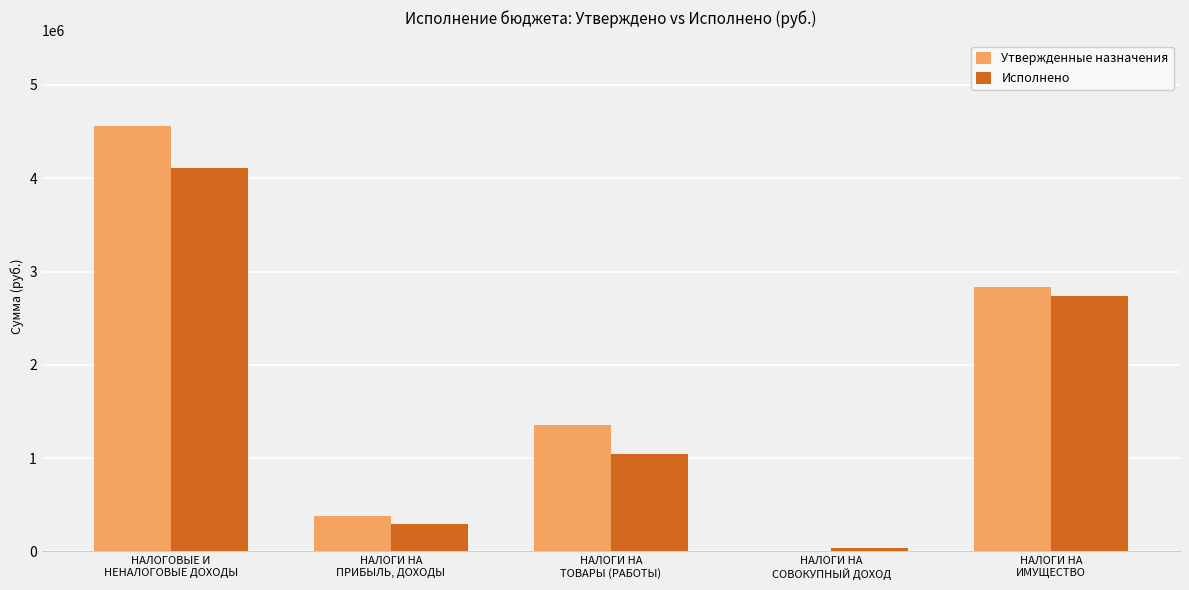

Which series has the largest range (max minus min)?

Утвержденные назначения